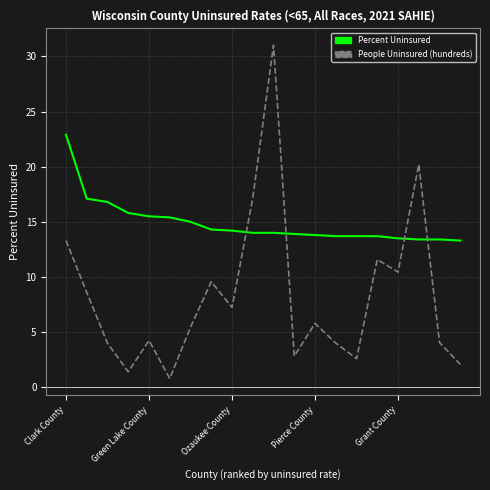

Which series has the largest total across all categories?

Percent Uninsured